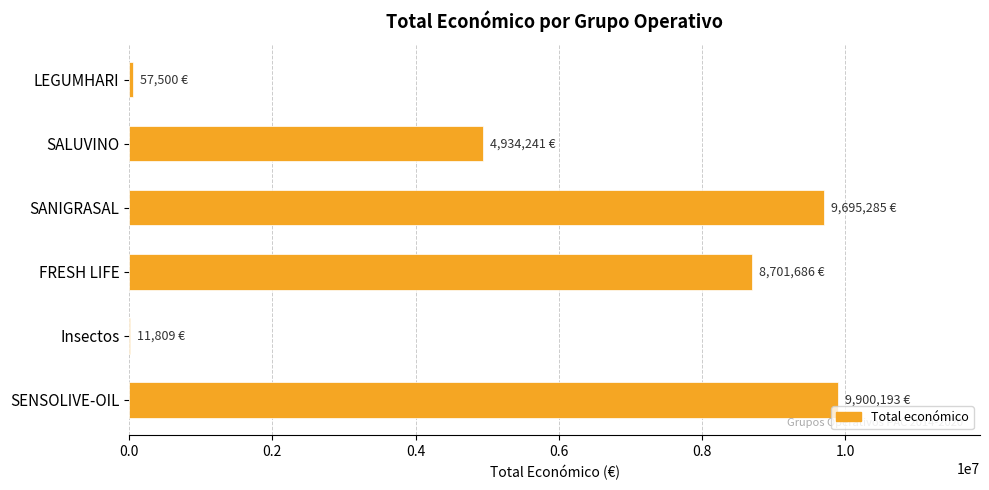

Which category has the highest value across all series?

SENSOLIVE-OIL